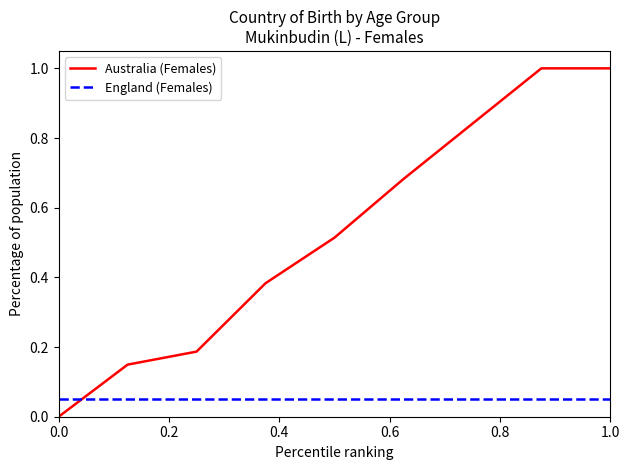

Does the chart have visible grid lines?

No